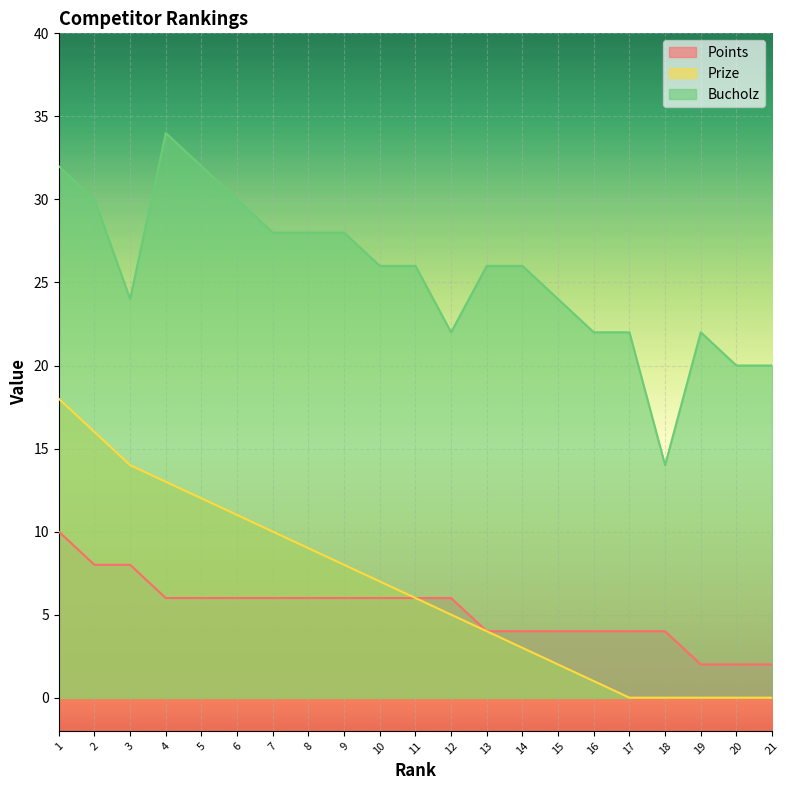

True or false: Points has a value of 7 at 13.

False